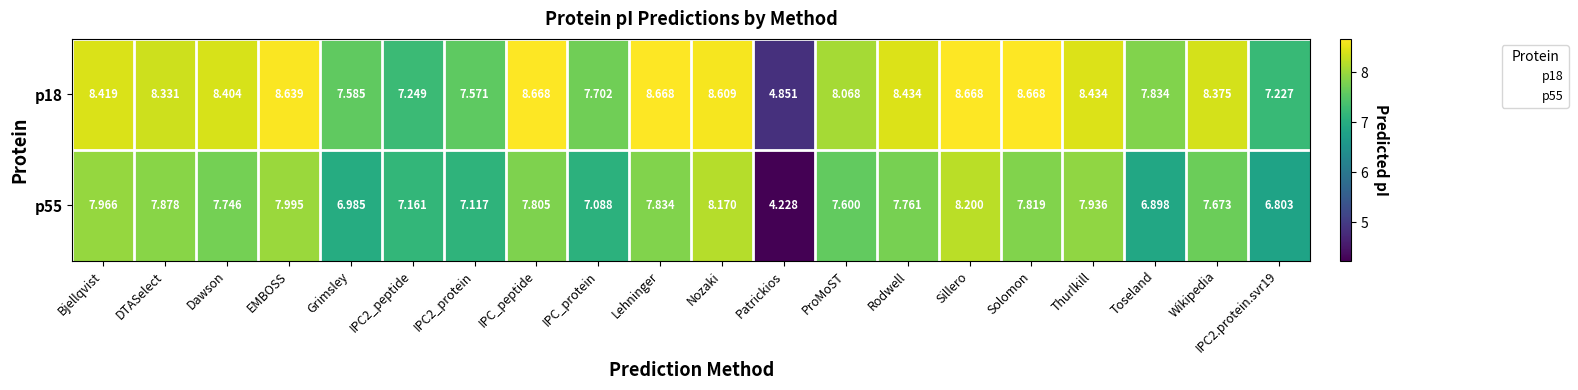

At which category is the sum across all series the highest?

Sillero